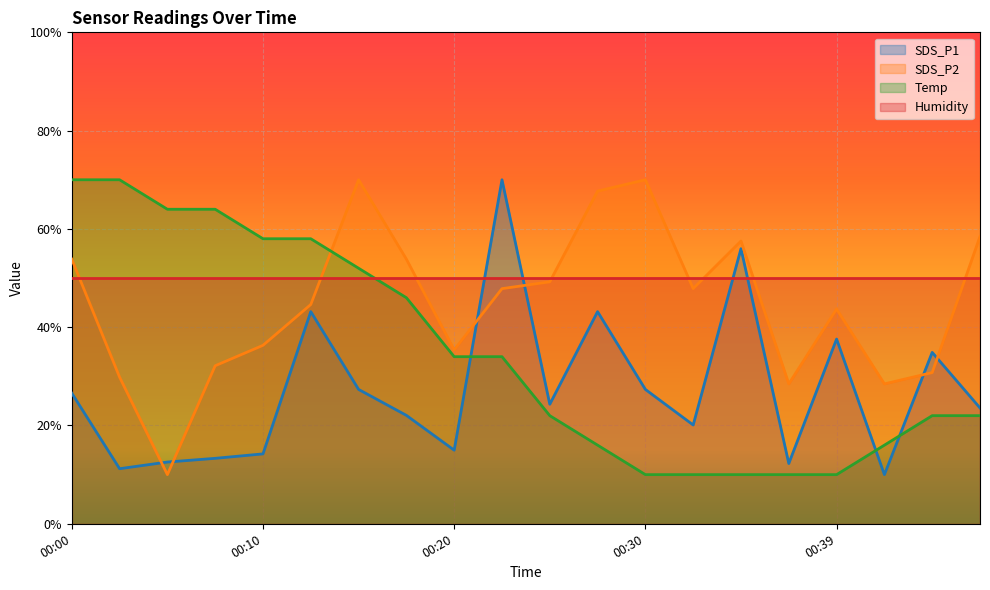

Rank the series by their average value, from highest to lowest.

Humidity, SDS_P2, Temp, SDS_P1